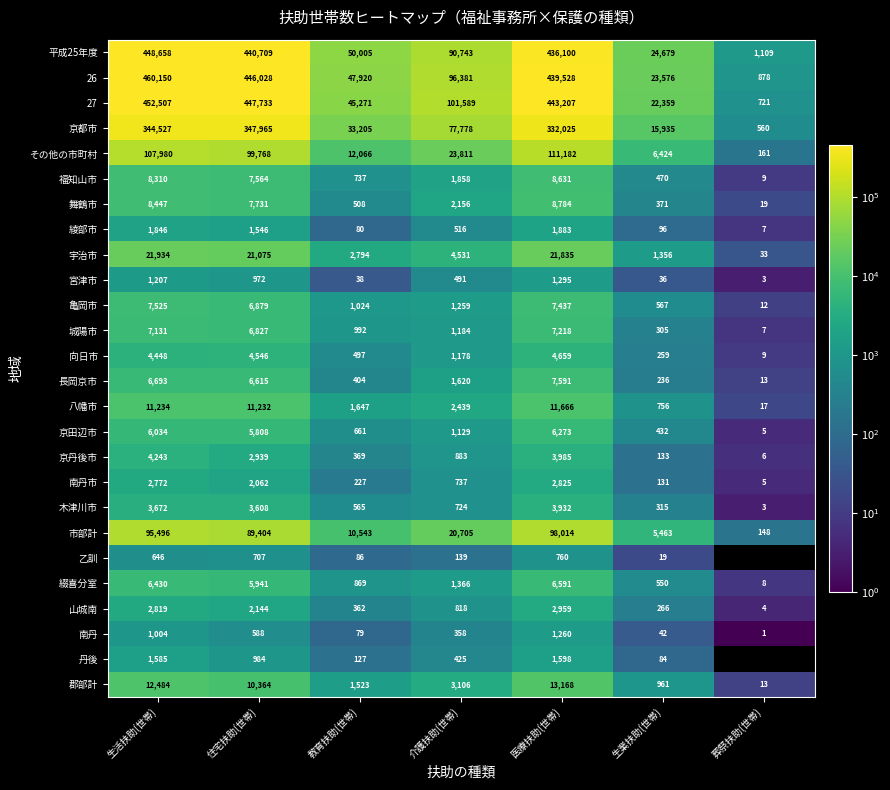

At which category is the sum across all series the highest?

生活扶助(世帯)